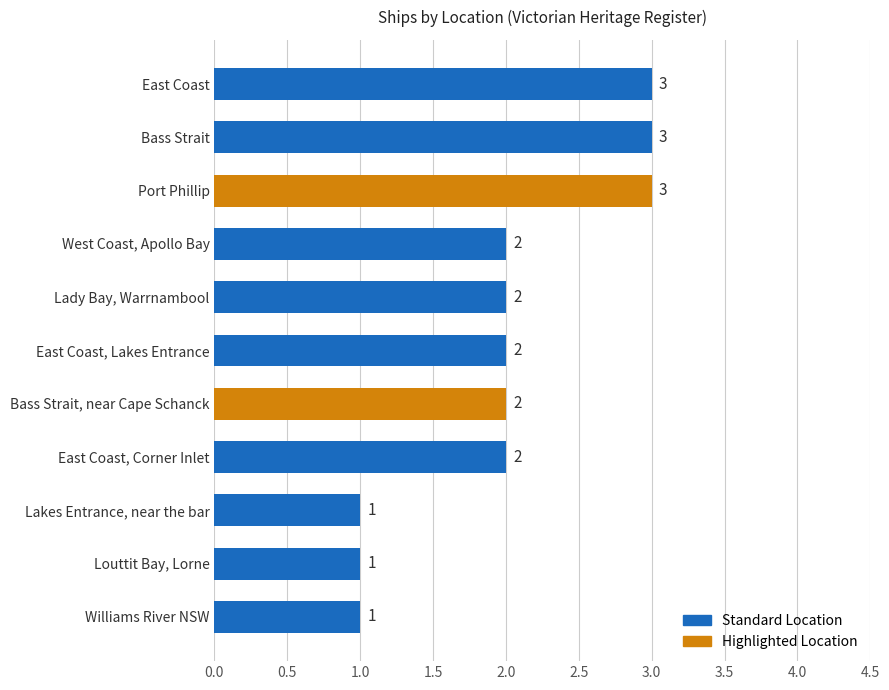

Are the bars grouped side by side (vs. stacked)?

No